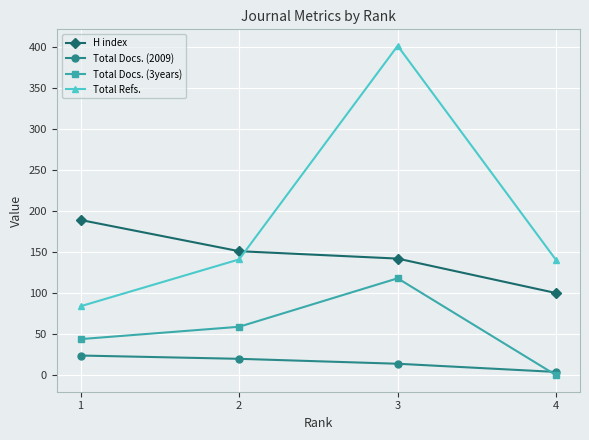

True or false: Total Docs. (3years) has a value of 59 at 2.

True